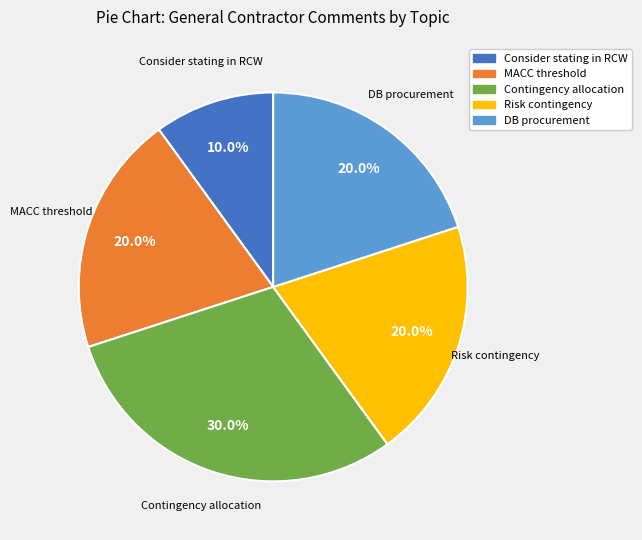

Is there a majority slice in this chart?

No